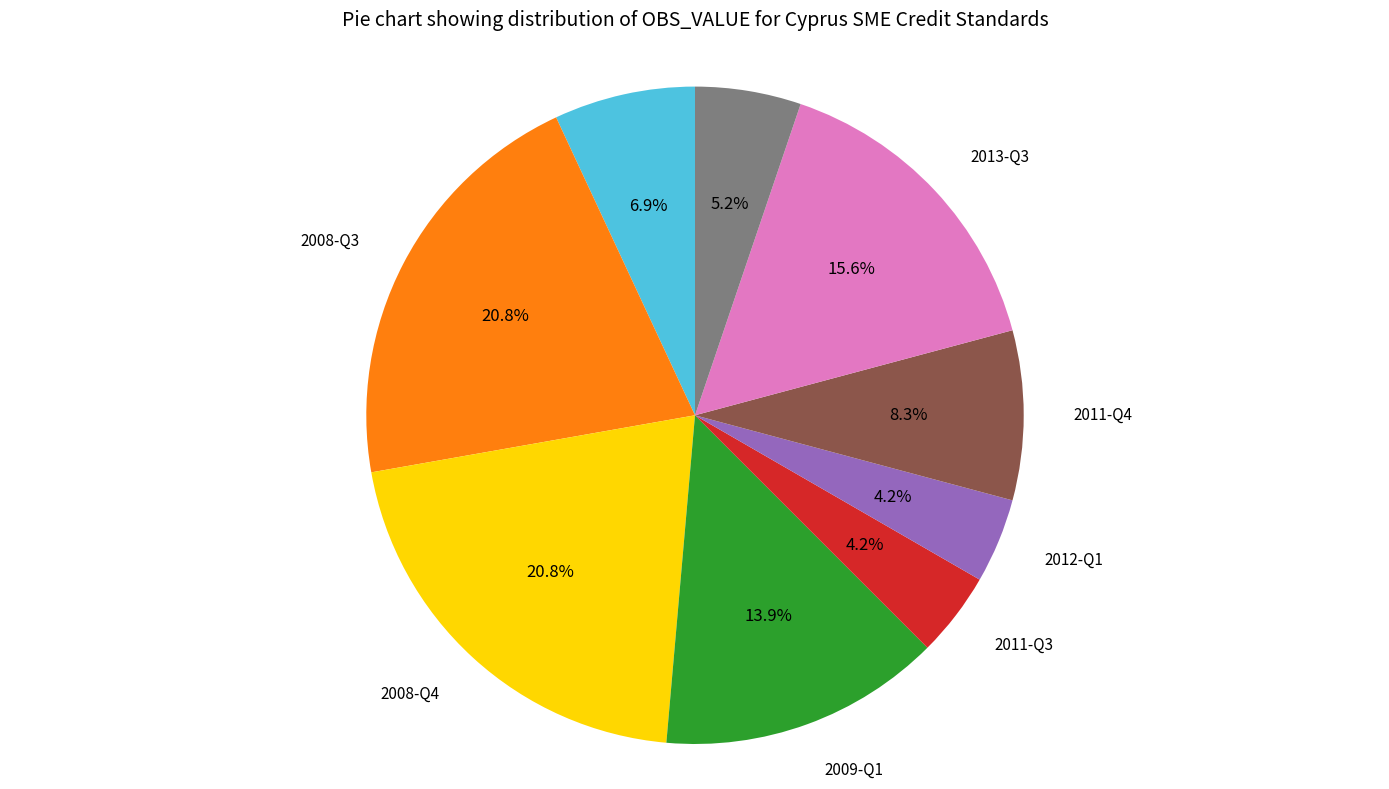

Is there a majority slice in this chart?

No